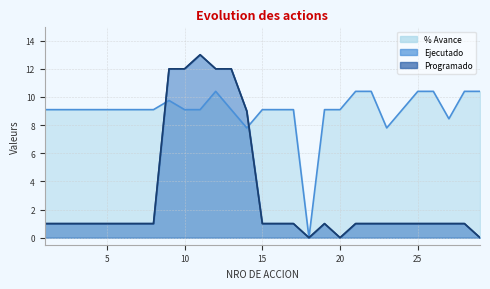

Rank the series by their maximum value, from lowest to highest.

% Avance, Ejecutado, Programado